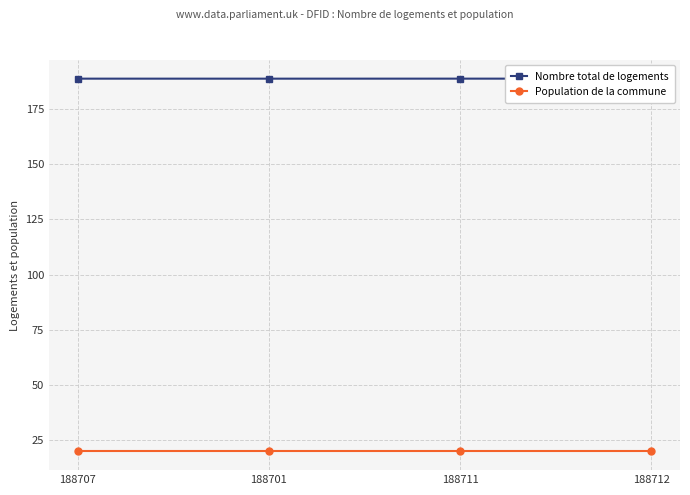

What is the label of the 3rd point from the right?

188701